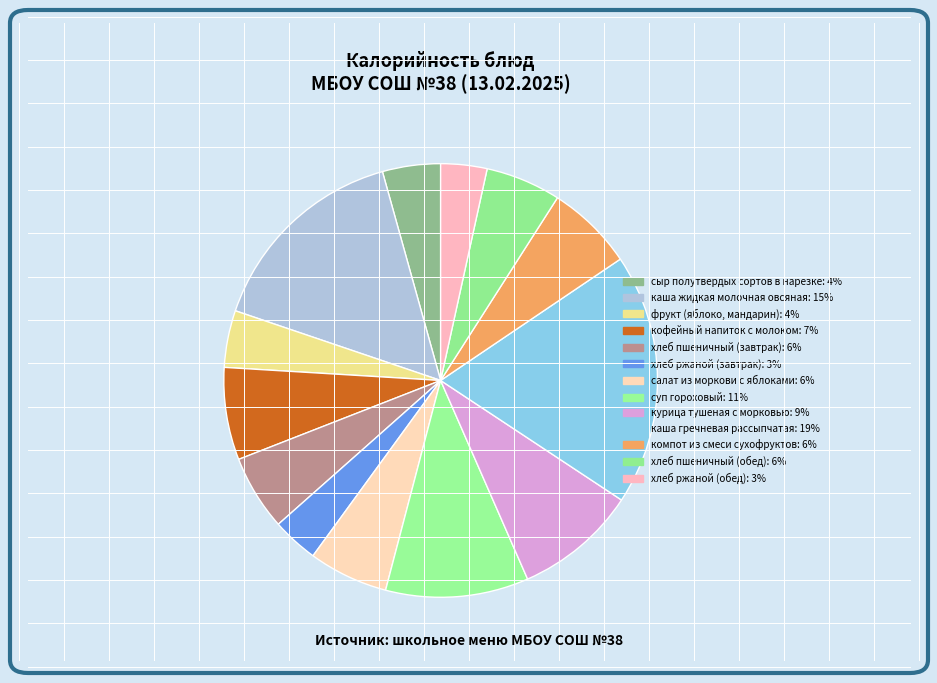

Does компот из смеси сухофруктов represent more than half of the total?

No